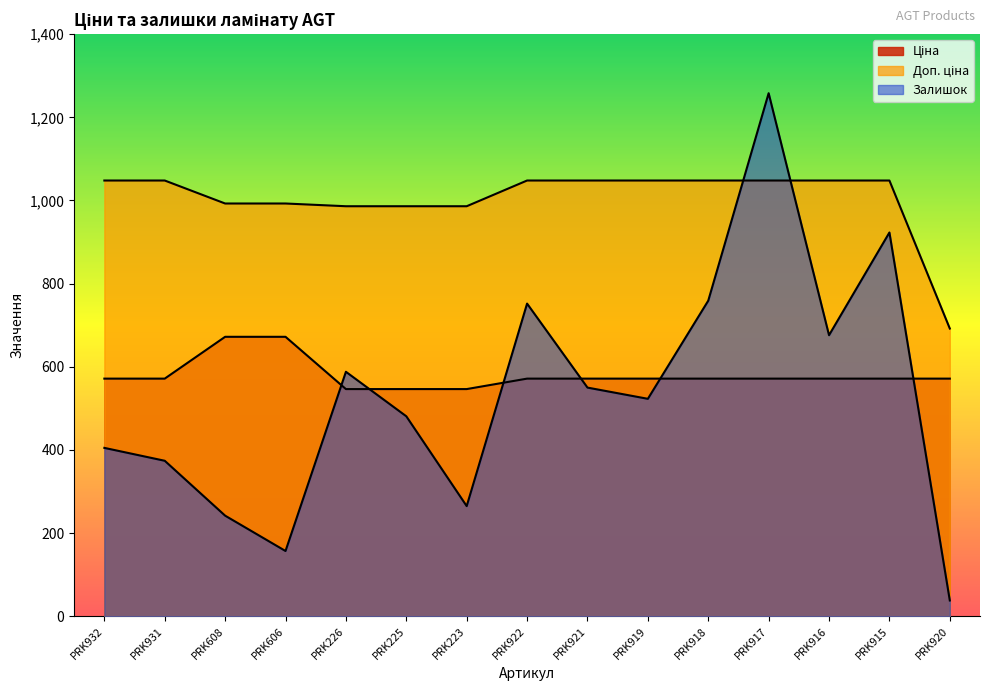

Reading left to right, list all the values displayed in this chart.

Ціна: 571.6	571.6	672.1	672.1	546.4	546.4	546.4	571.6	571.6	571.6	571.6	571.6	571.6	571.6	571.6
Доп. ціна: 1048.0	1048.0	992.7	992.7	986.2	986.2	986.2	1048.0	1048.0	1048.0	1048.0	1048.0	1048.0	1048.0	692.0
Залишок: 405.0	374.0	242.0	157.0	588.0	481.0	265.0	752.0	550.0	523.0	759.0	1258.0	676.0	923.0	38.0